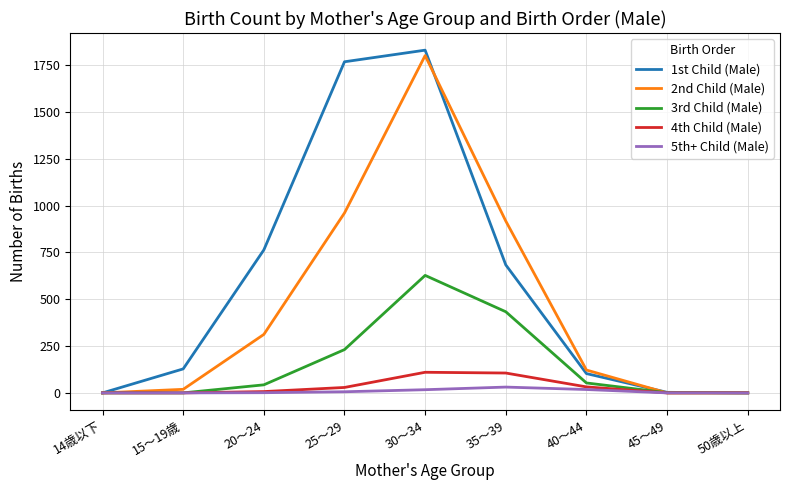

How many categories are shown in the chart?

9